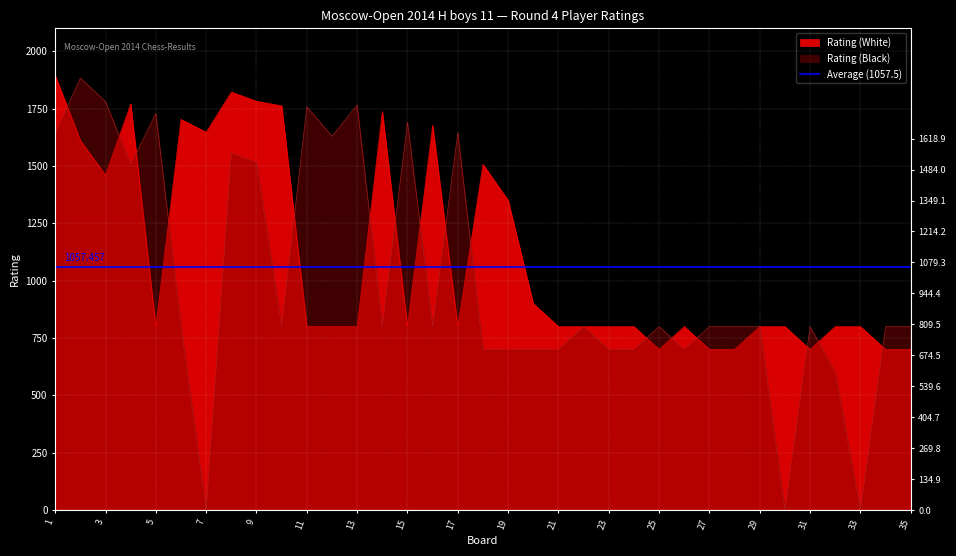

Reading left to right, list all the values displayed in this chart.

Rating (White): 1=1894	2=1611	3=1460	4=1770	5=800	6=1703	7=1647	8=1822	9=1782	10=1762	11=800	12=800	13=800	14=1737	15=800	16=1677	17=800	18=1507	19=1350	20=900	21=800	22=800	23=800	24=800	25=700	26=800	27=700	28=700	29=800	30=800	31=700	32=800	33=800	34=700	35=700
Rating (Black): 1=1641	2=1883	3=1780	4=1507	5=1729	6=800	7=0	8=1556	9=1515	10=800	11=1758	12=1629	13=1766	14=800	15=1691	16=800	17=1645	18=700	19=700	20=700	21=700	22=800	23=700	24=700	25=800	26=700	27=800	28=800	29=800	30=0	31=800	32=600	33=0	34=800	35=800